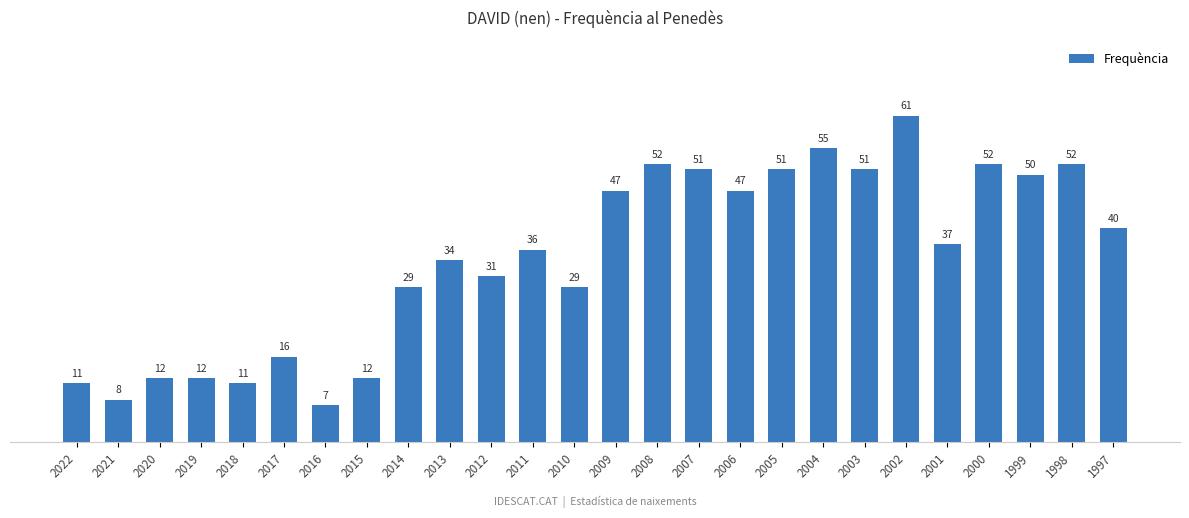

How many bars are there in total?

26